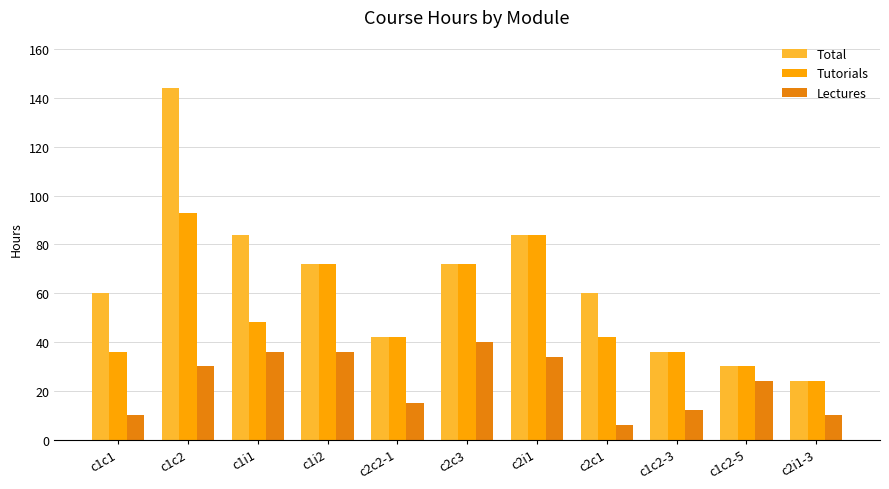

True or false: Tutorials has a value of 84 at c2i1.

True